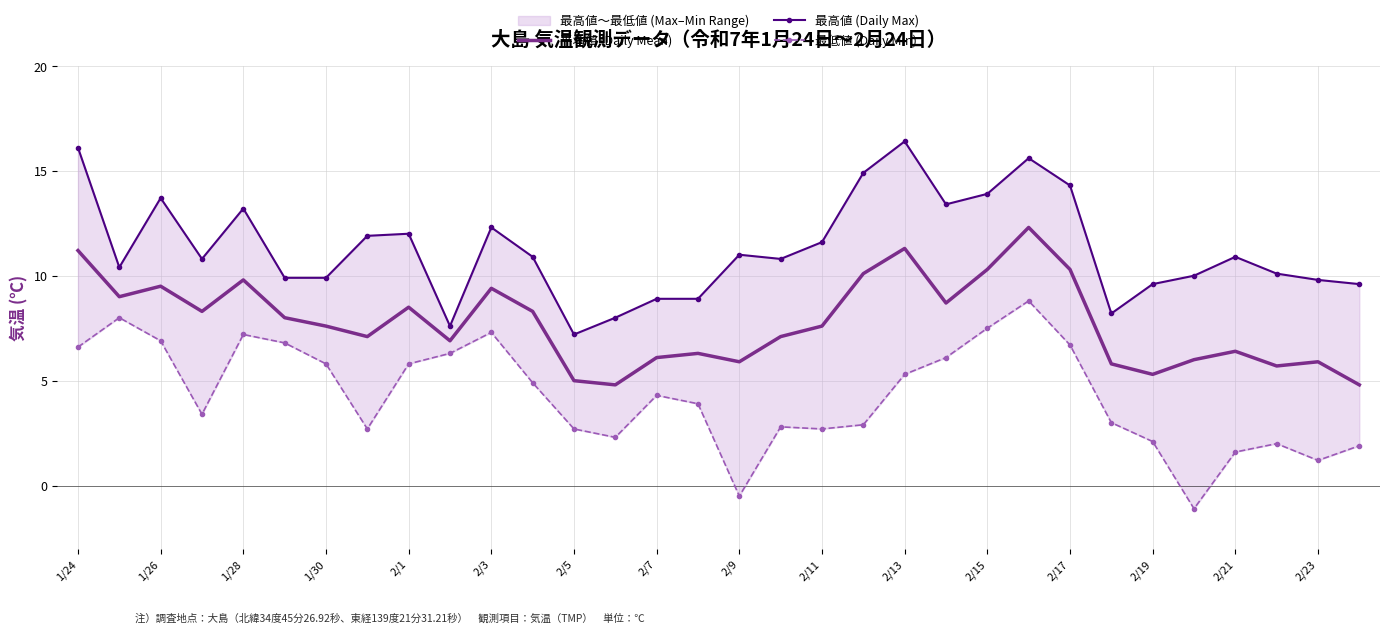

At how many categories does at least one series exceed 0?

32